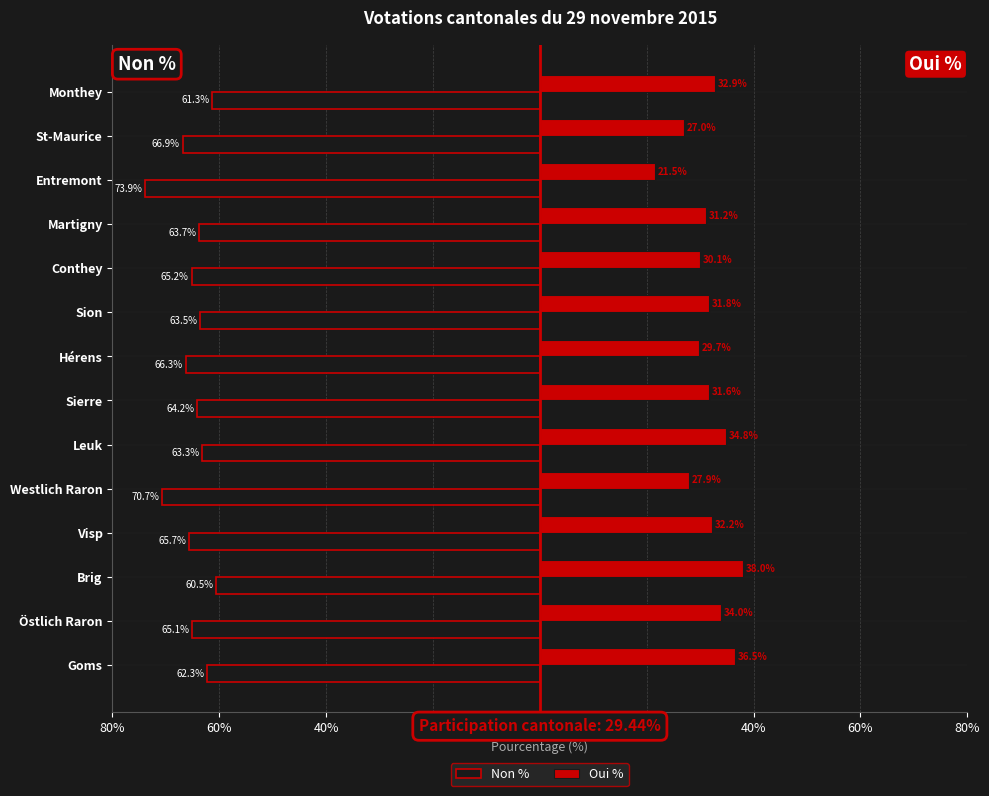

What are all the series names shown in the legend?

Non %, Oui %